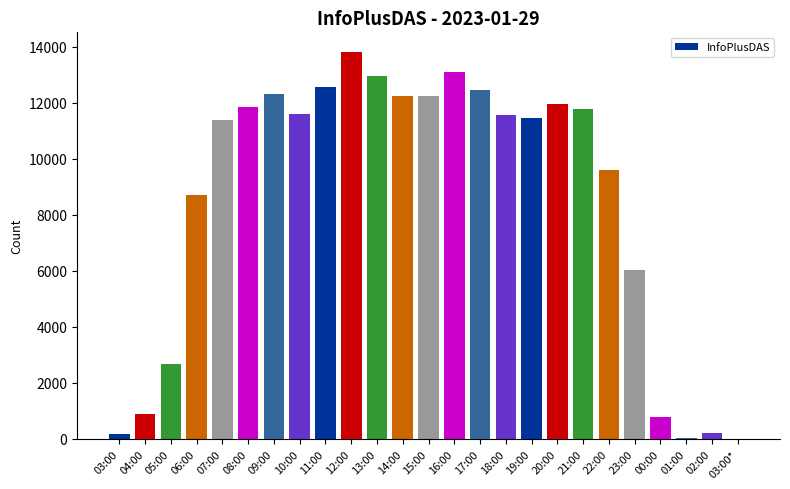

What is the sum of all values?

212474